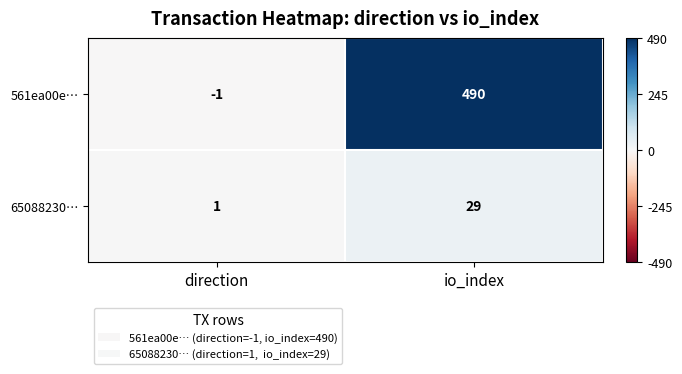

Reading right to left, transcribe all the data shown in this chart.

561ea00e…: 490	-1
65088230…: 29	1